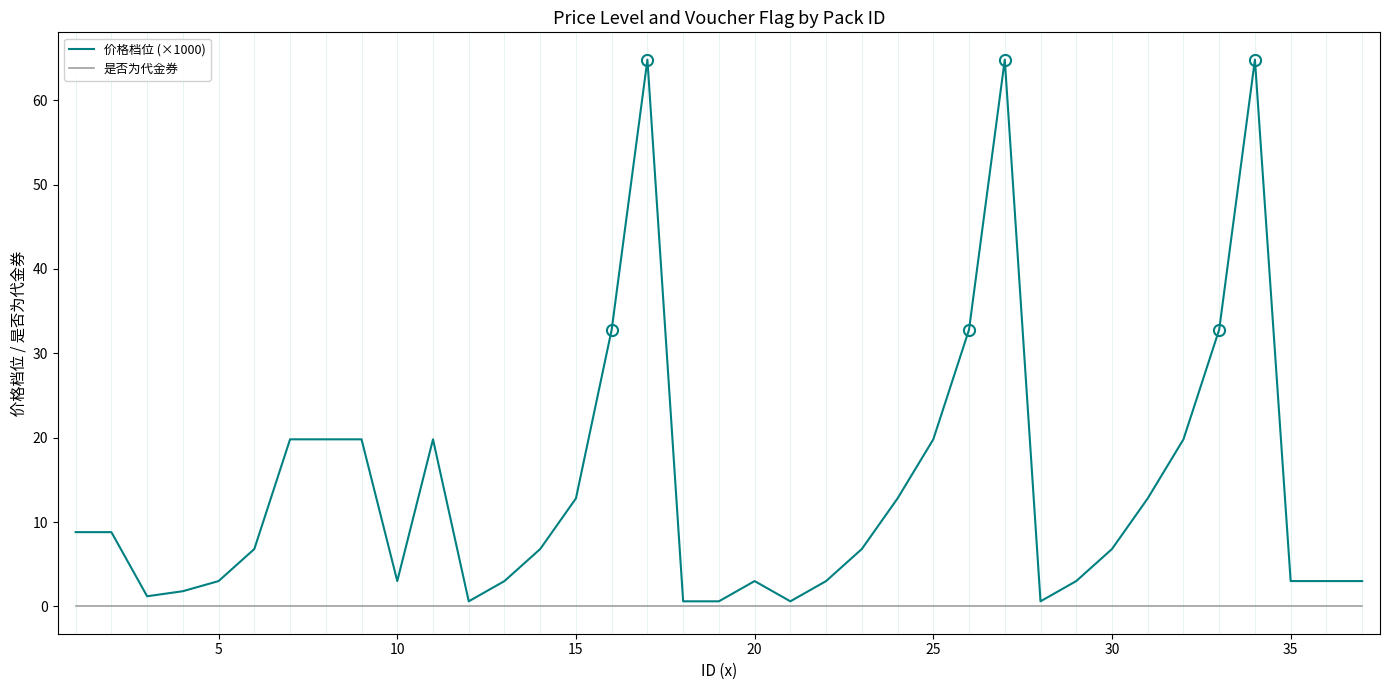

Rank the series by their maximum value, from lowest to highest.

是否为代金券, 价格档位 (×1000)